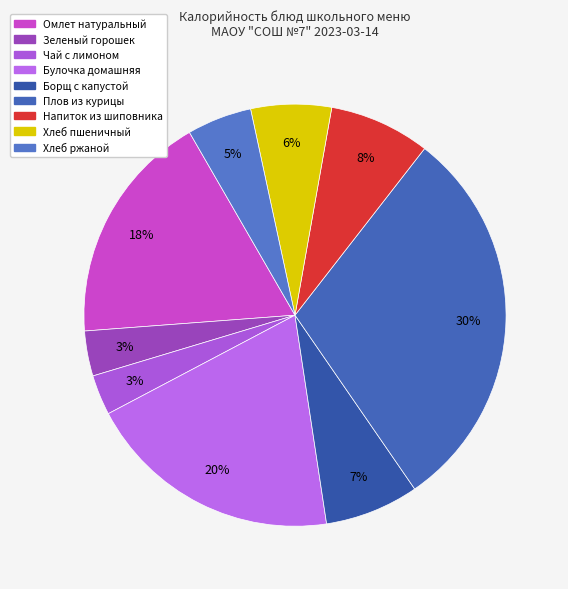

Which has a higher value, Зеленый горошек or Хлеб пшеничный?

Хлеб пшеничный